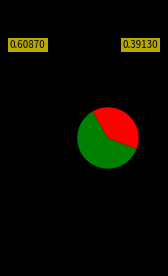

Does any single category account for the majority?

Yes